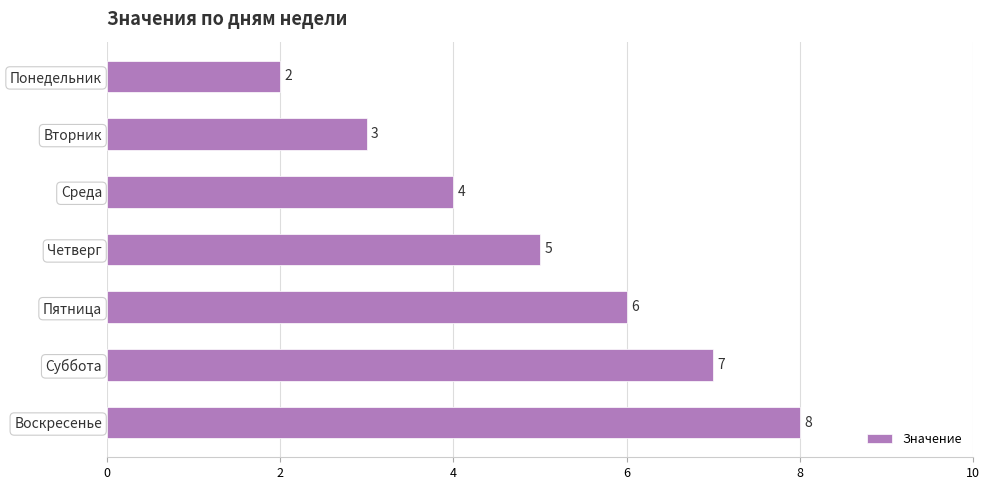

Where is the data nearest to the value 5?

Четверг